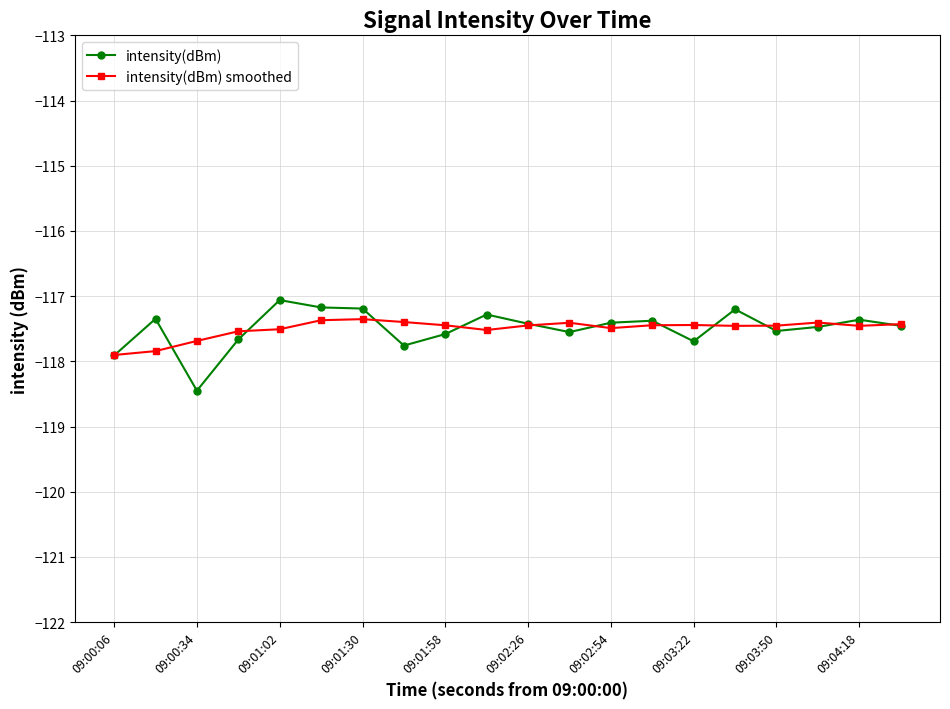

Is this an area chart (filled region under the line)?

No